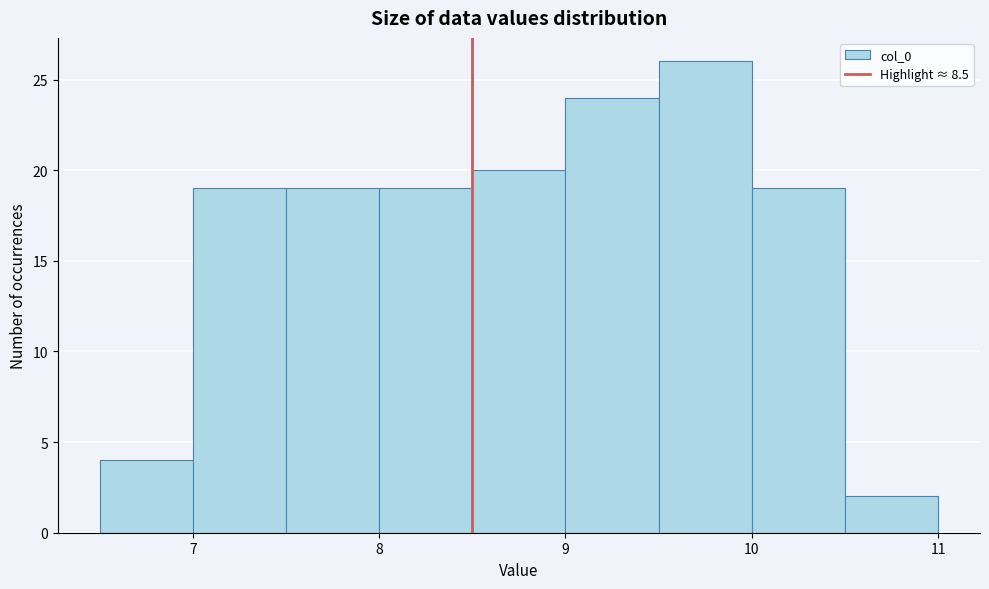

Reading left to right, transcribe this chart: for each bar, give the range it covers on the x-axis and its height. The values are not printed on the chart, so give them approximately, as read against the axis.

6.5 to 7.0: 4
7.0 to 7.5: 19
7.5 to 8.0: 19
8.0 to 8.5: 19
8.5 to 9.0: 20
9.0 to 9.5: 24
9.5 to 10.0: 26
10.0 to 10.5: 19
10.5 to 11.0: 2